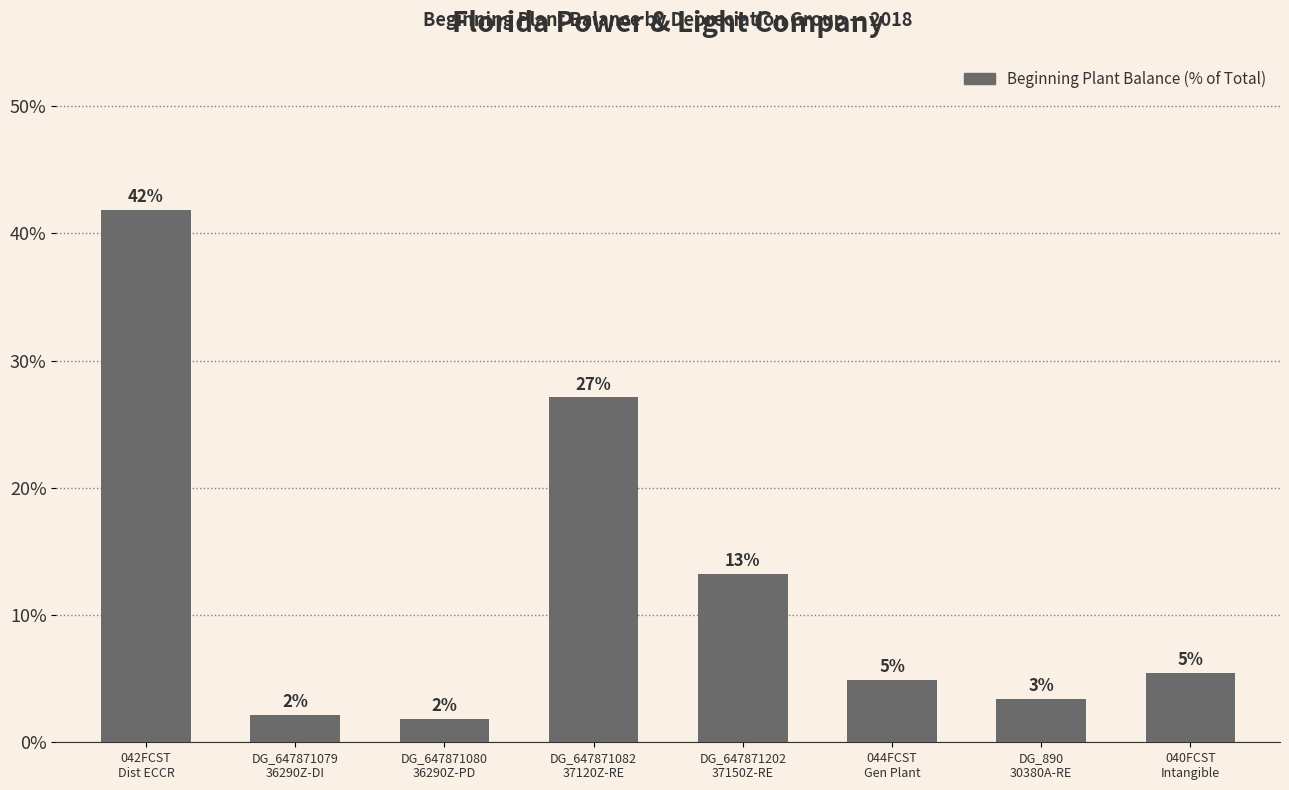

What is the label of the 3rd bar from the left?

DG_647871080
36290Z-PD